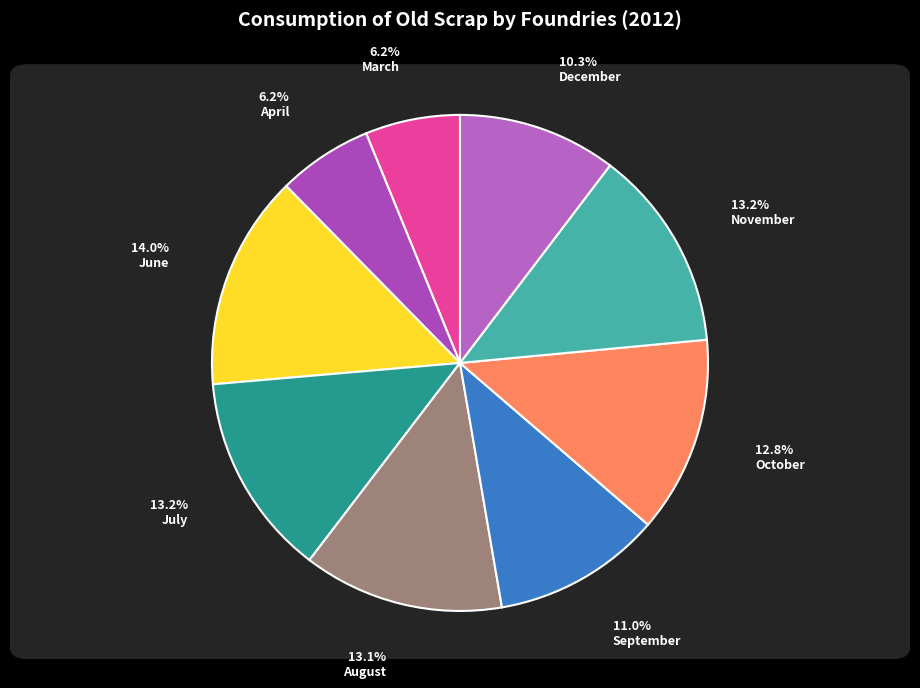

To the nearest percent, what is the combined percentage of March and September?

17%